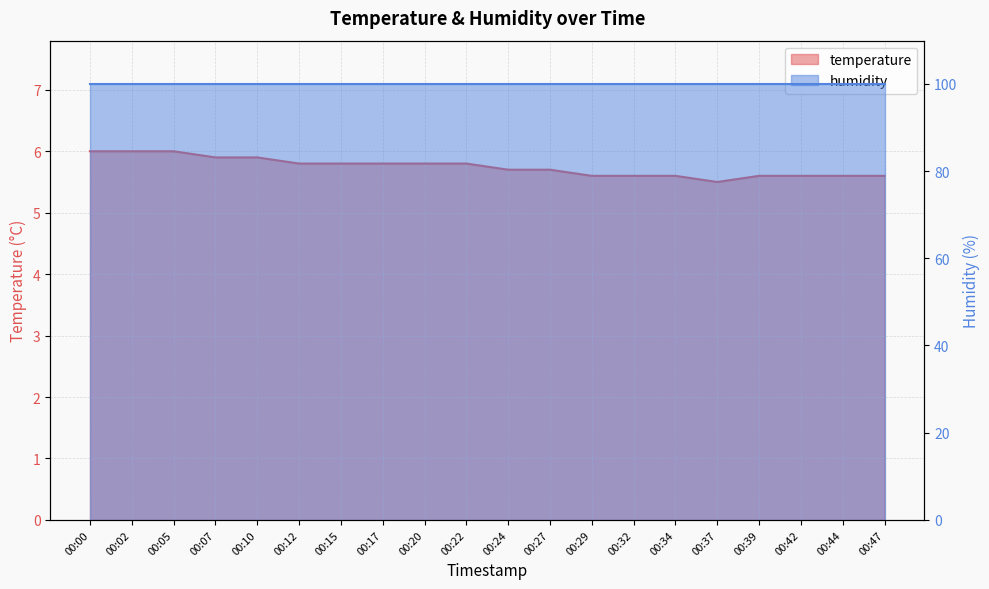

Rank the categories by value from lowest to highest.

00:37, 00:29, 00:32, 00:34, 00:39, 00:42, 00:44, 00:47, 00:24, 00:27, 00:12, 00:15, 00:17, 00:20, 00:22, 00:07, 00:10, 00:00, 00:02, 00:05